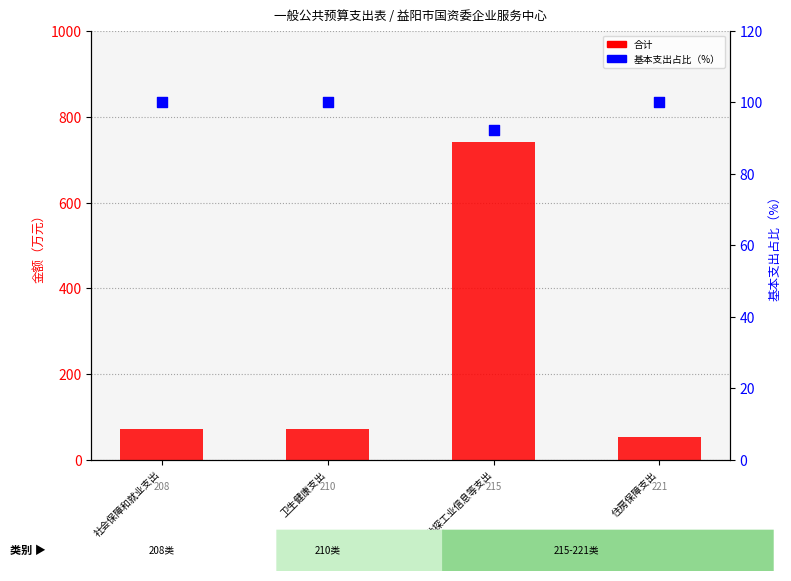

At which category is the sum across all series the highest?

资源勘探工业信息等支出